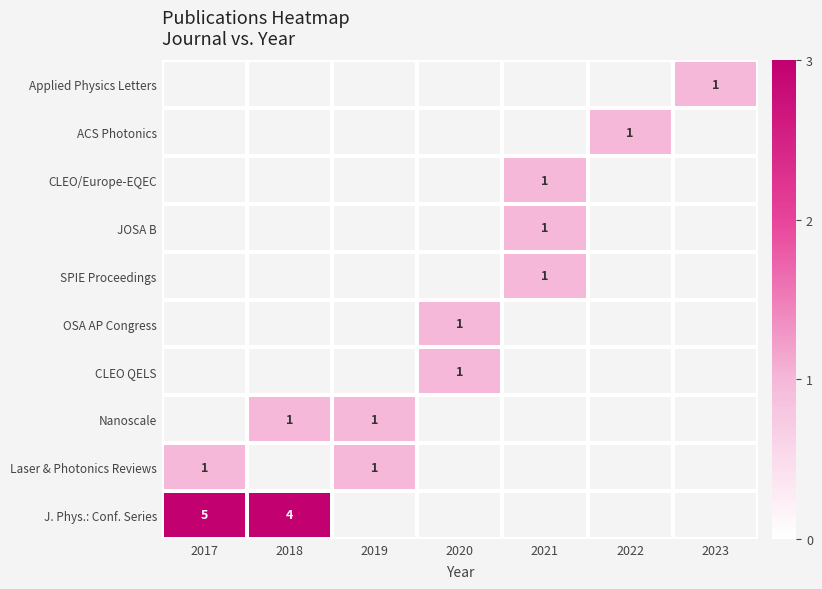

Which label corresponds to the largest value in the chart?

2017